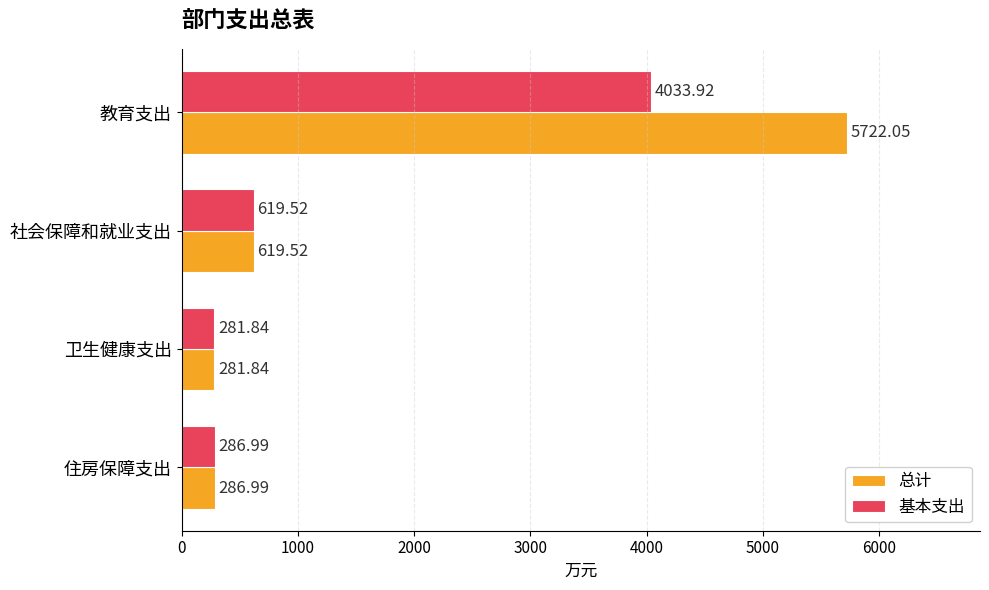

Which category has the lowest value in the 基本支出 series?

卫生健康支出